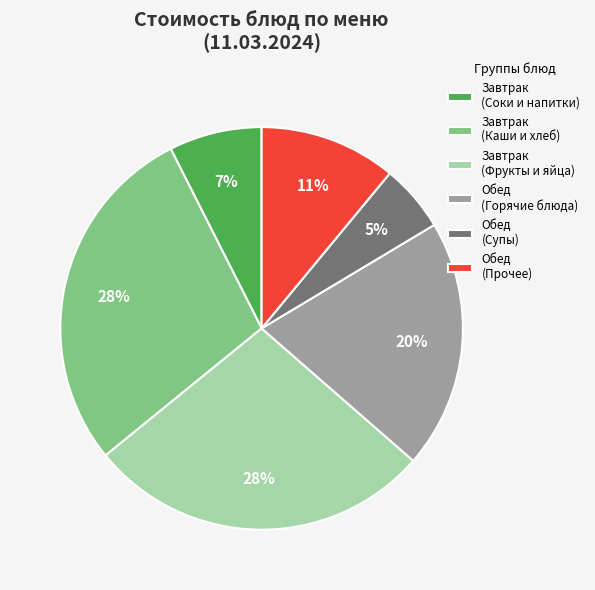

What is the smallest slice in the pie chart?

Обед (Супы)